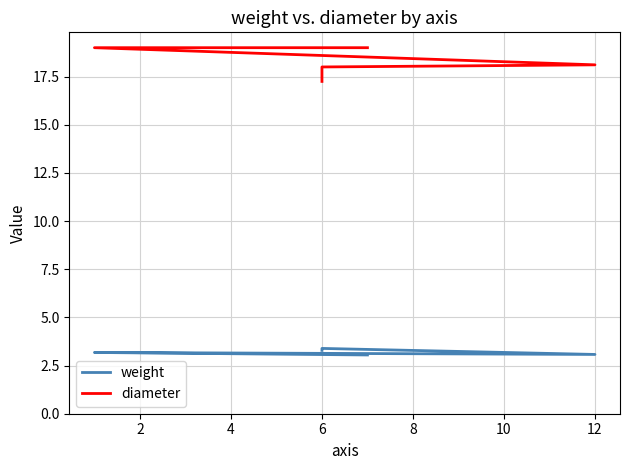

Reading left to right, what are all the values shown in this chart?

weight: 3.3	3.4	3.1	3.2	3.0
diameter: 17.2	18.0	18.1	19.0	19.0